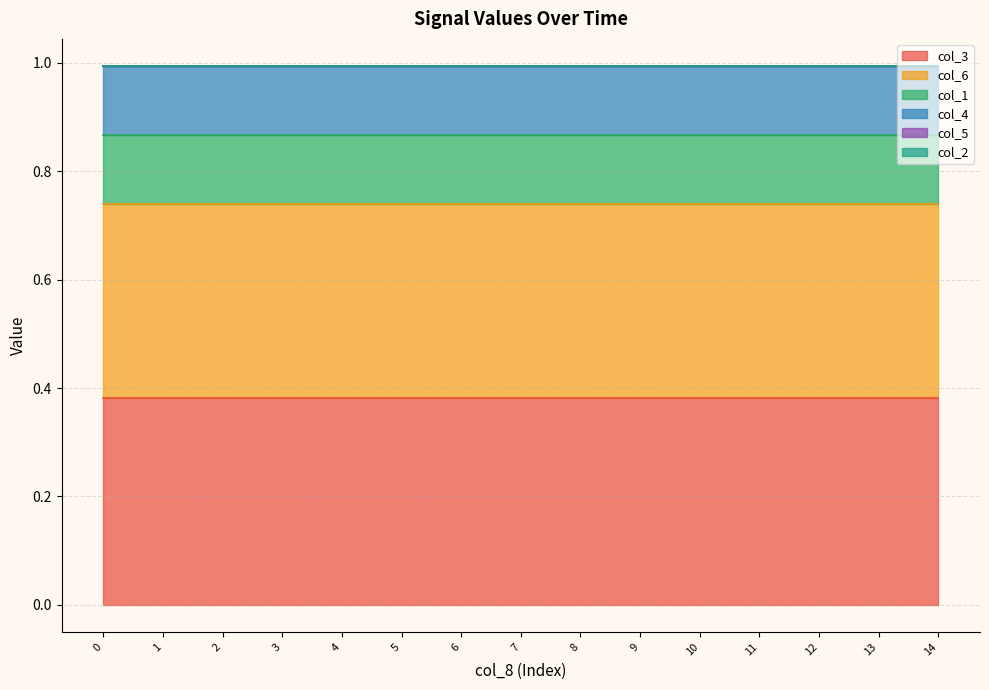

Which series changed the most between 0 and 8?

col_3